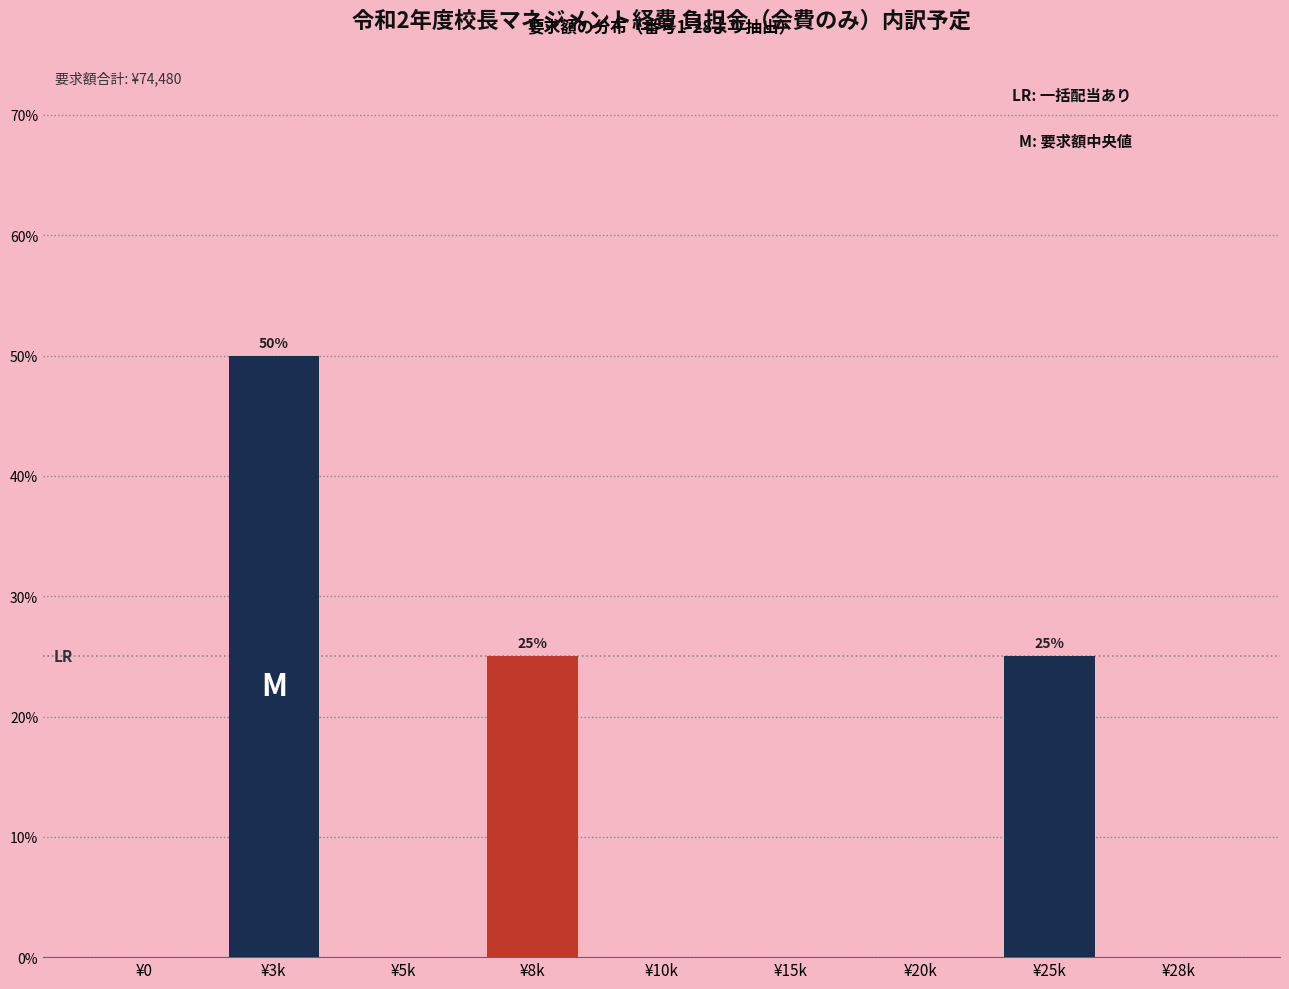

Reading left to right, what are all the values shown in this chart?

¥0=0	¥3k=50	¥5k=0	¥8k=25	¥10k=0	¥15k=0	¥20k=0	¥25k=25	¥28k=0